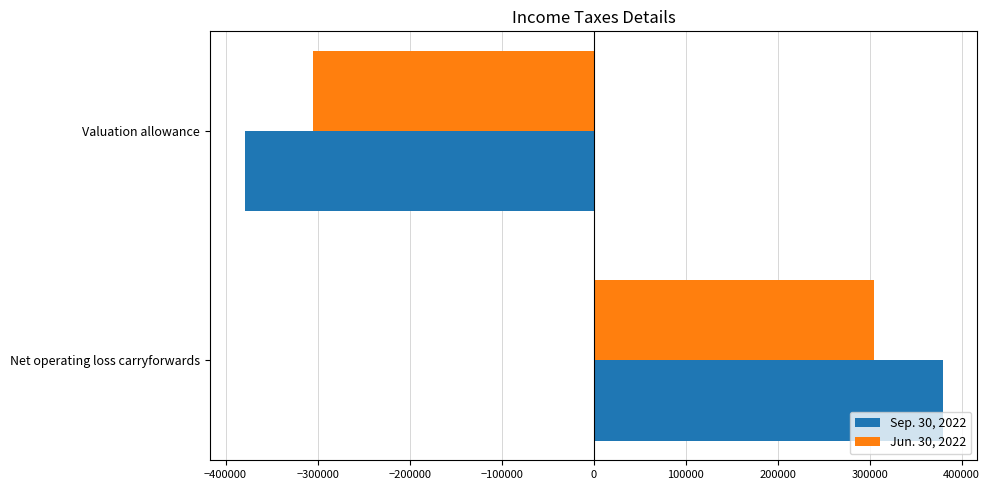

Which category has the highest value in the Jun. 30, 2022 series?

Net operating loss carryforwards